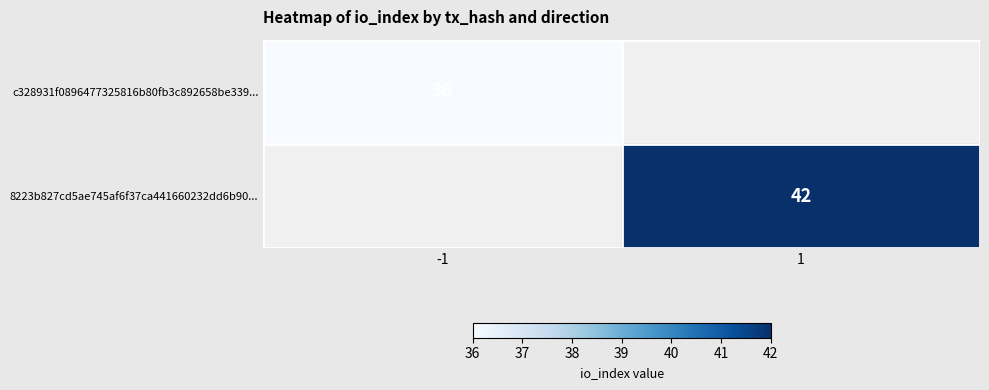

The value of 8223b827cd5ae745af6f37ca441660232dd6b90... at 1 is 42. True or false?

True